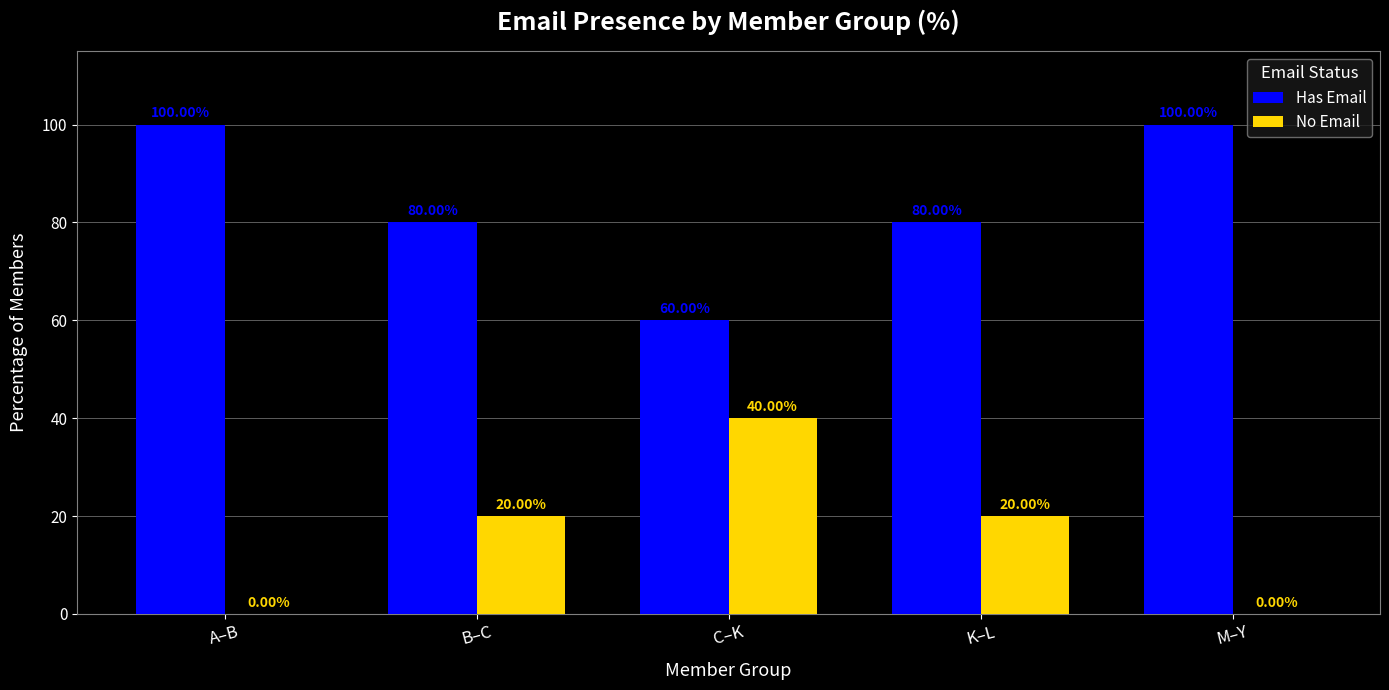

At which label does No Email reach its peak?

C–K